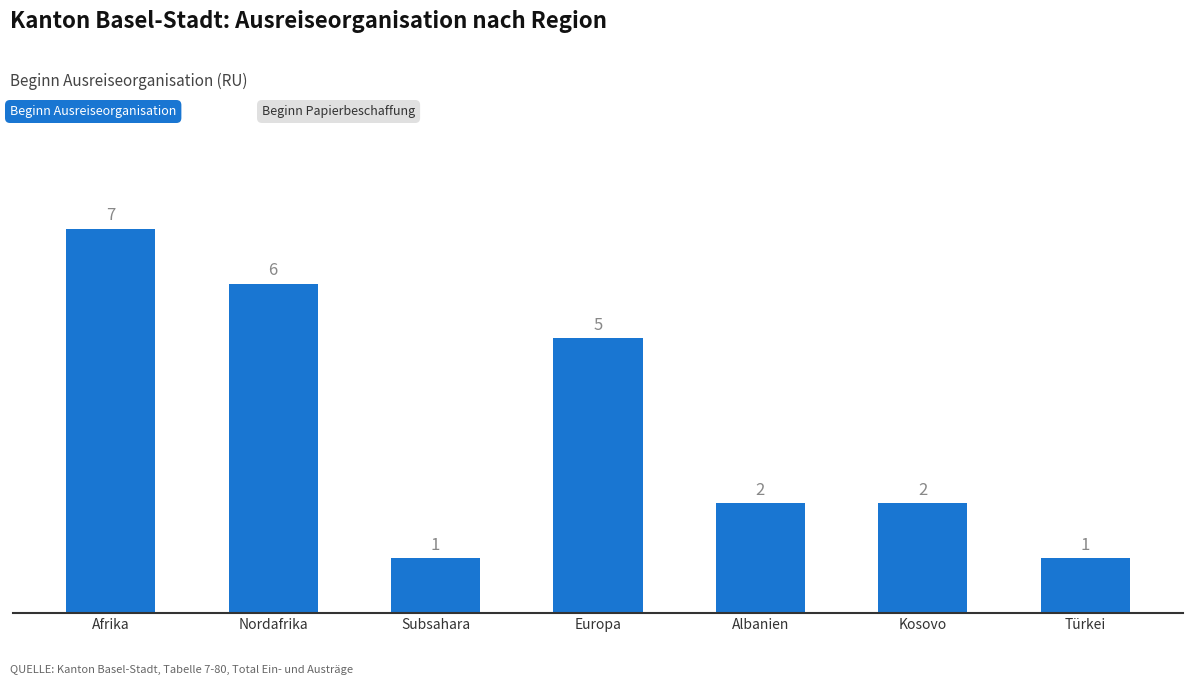

Which label corresponds to the largest value in the chart?

Afrika